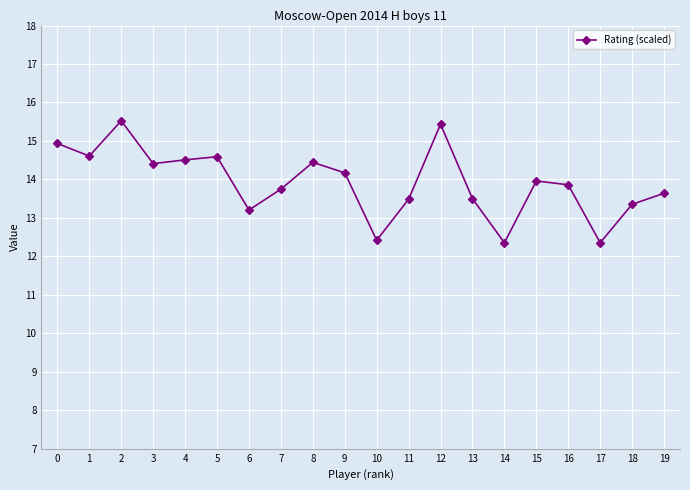

What is the difference between the maximum and minimum values?

3.2